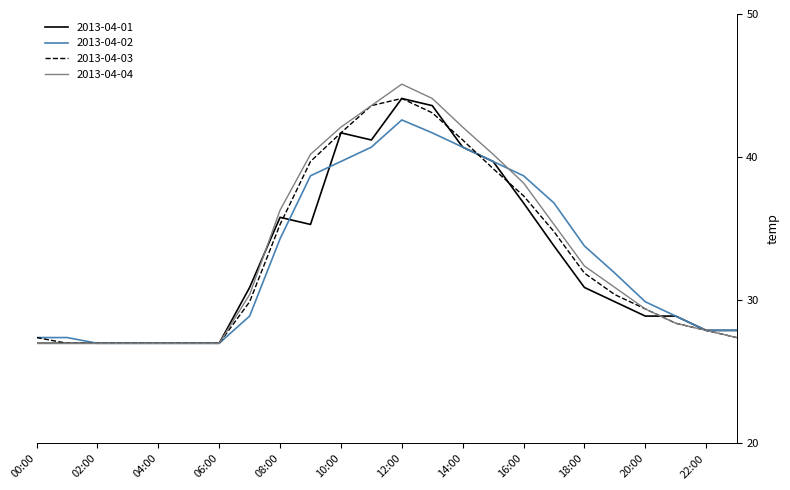

What is the maximum value shown in the chart?

45.1